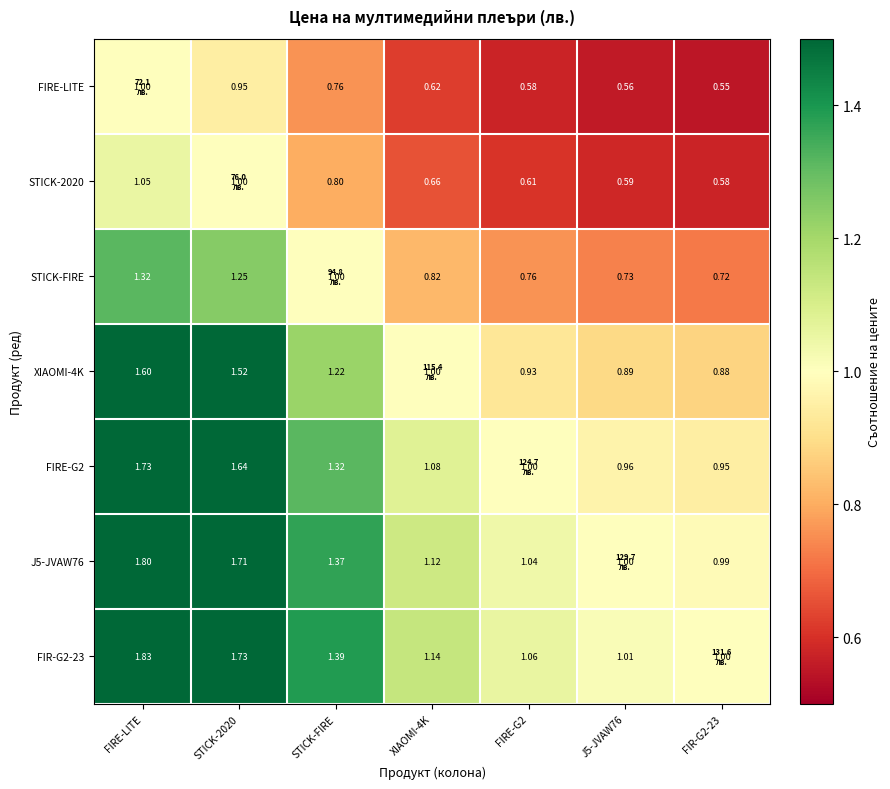

How many data points in FIR-G2-23 are above 1?

6